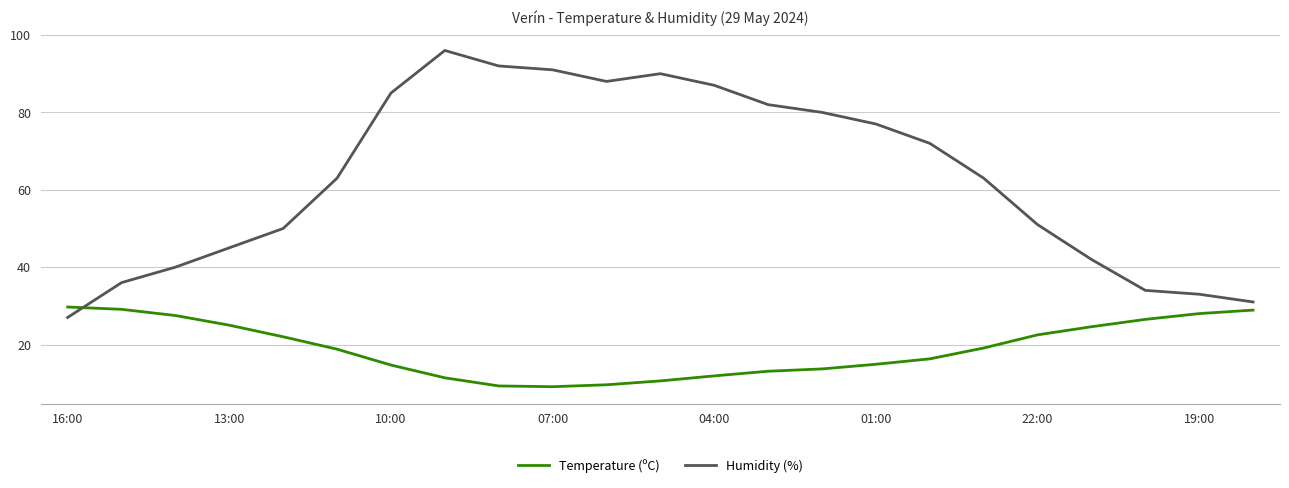

What is the difference between the second highest and minimum values in the Temperature (ºC) series?

20.0